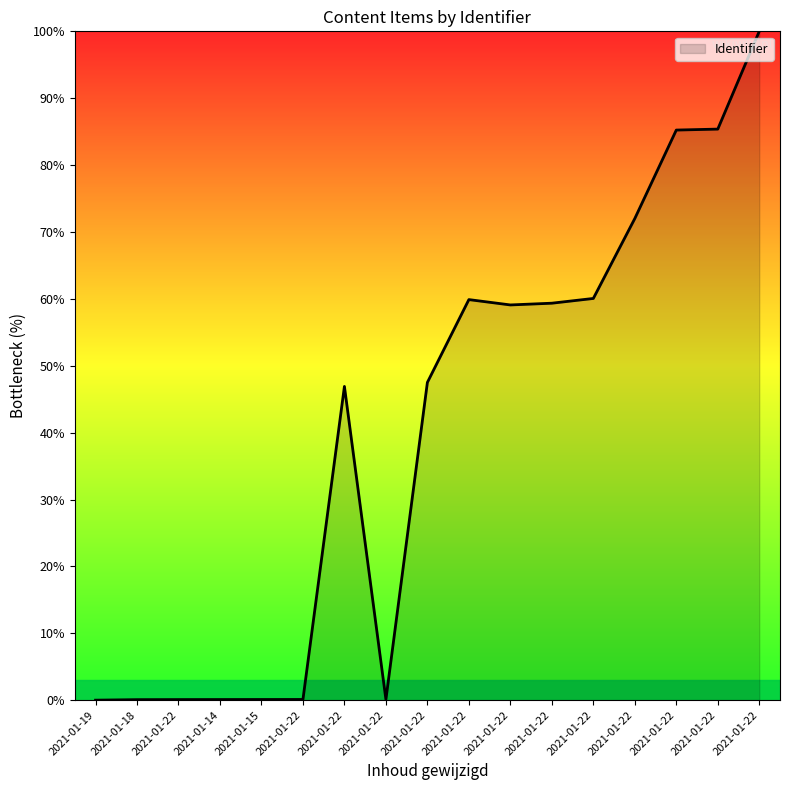

Is it true that the value at 2021-01-22 is 85.2?

True